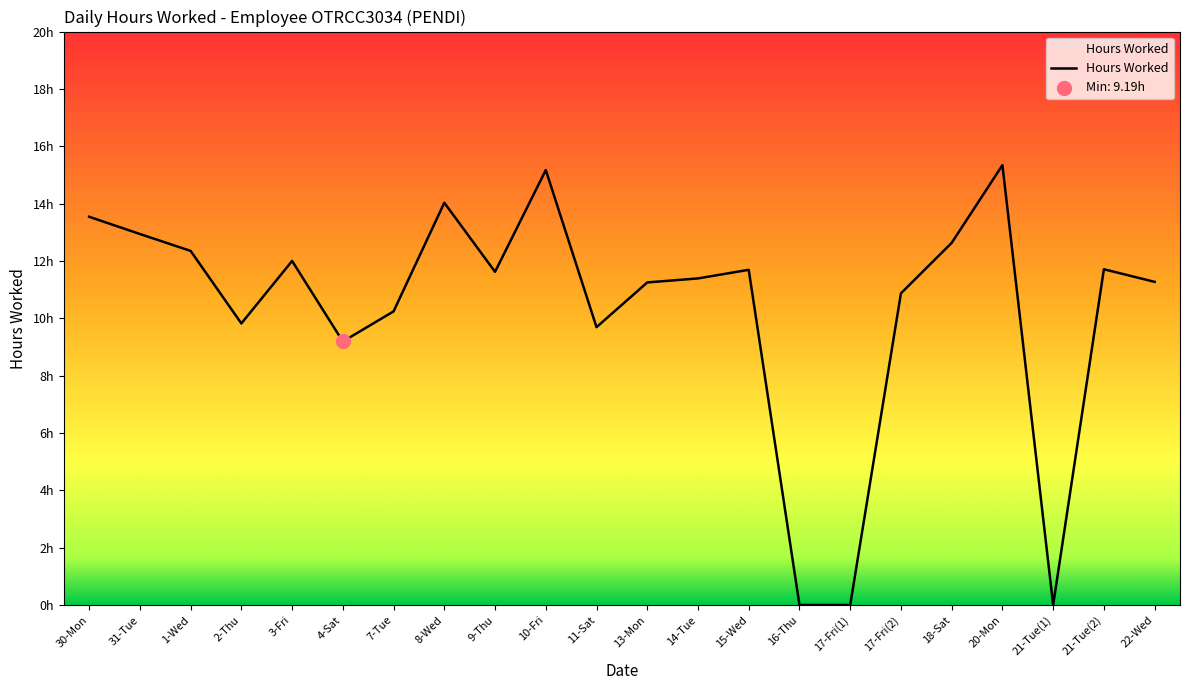

Between 17-Fri(2) and 1-Wed, which is larger?

1-Wed